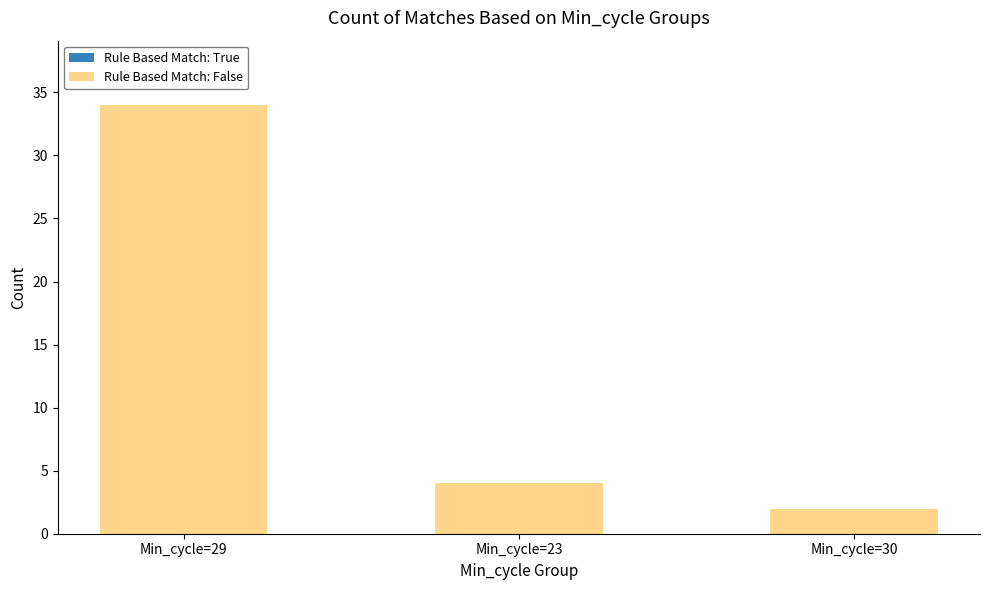

Read the value at Min_cycle=29, to the nearest 5.

35